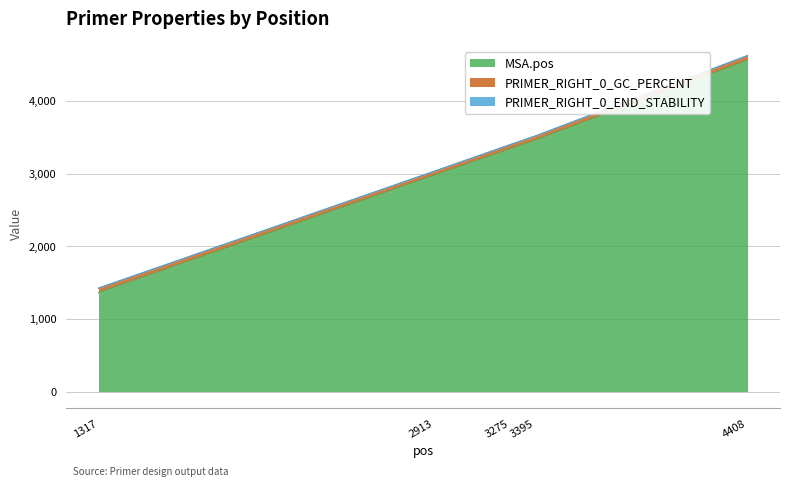

Which series has the largest total across all categories?

MSA.pos